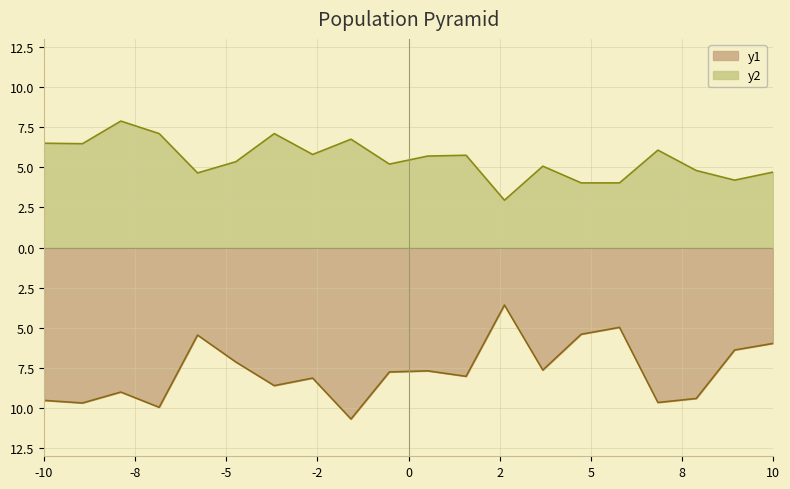

True or false: P2 and P1 cross at least once.

False